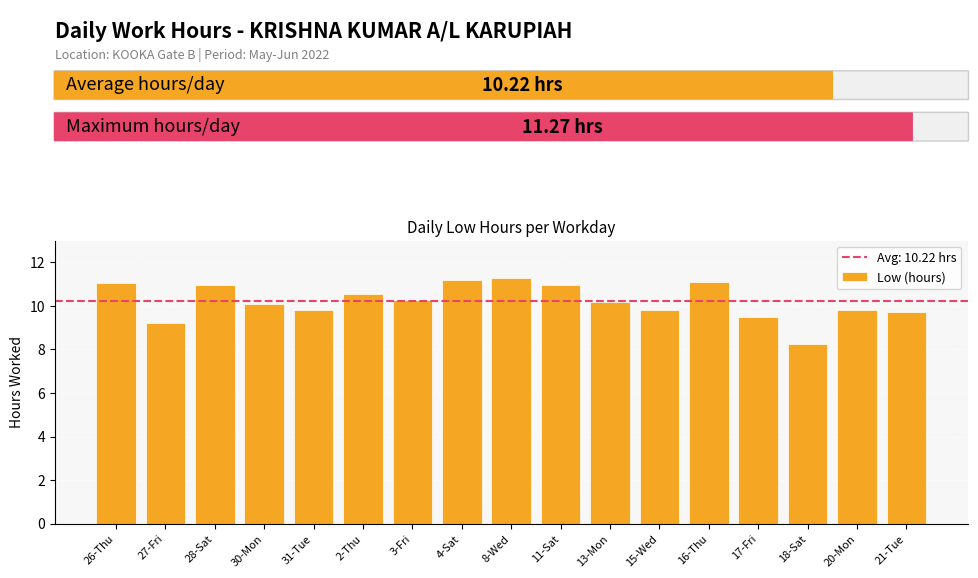

At which category does the chart reach its minimum across all series?

18-Sat